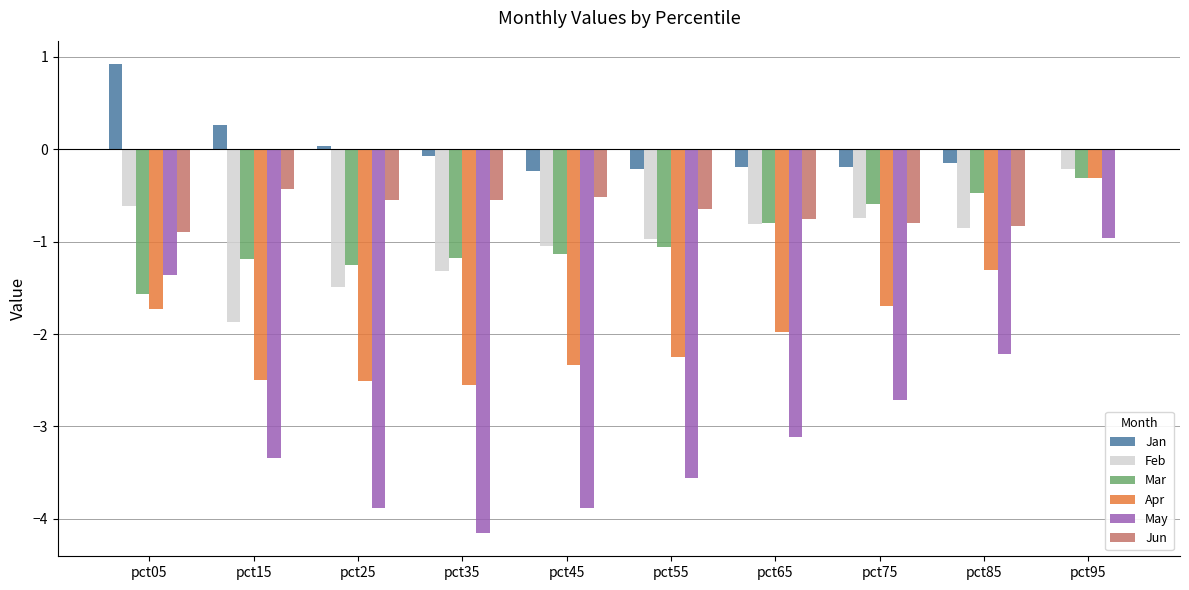

How many groups of bars are there?

10